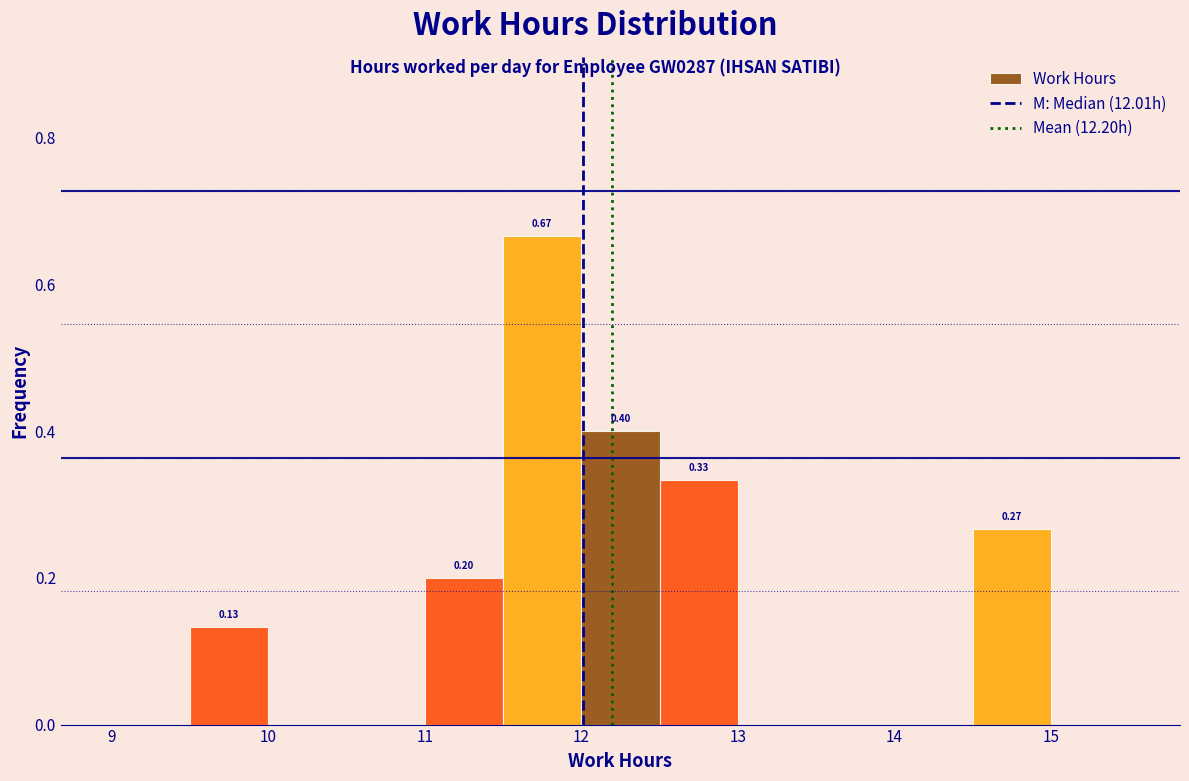

Which range on the x-axis has the tallest bar?

11.5 to 12.0